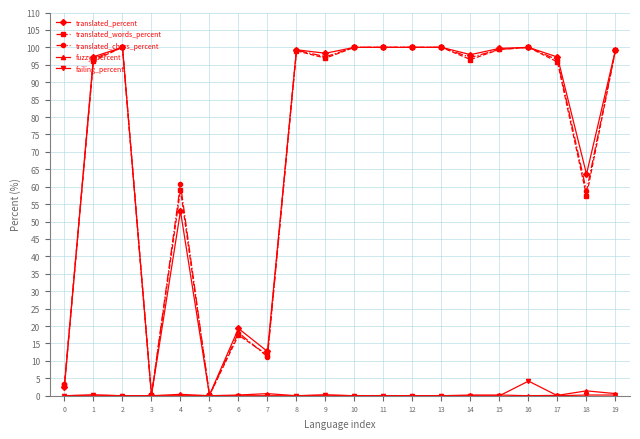

What is the value of the translated_words_percent point at the 8th from the left?

11.7